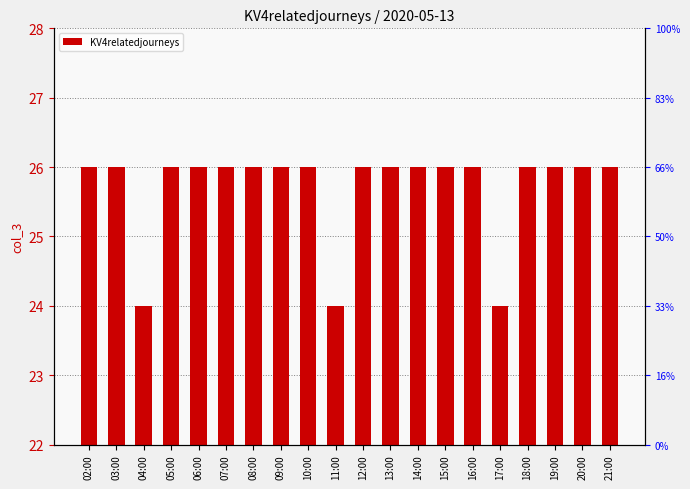

How many series are shown in this chart?

1